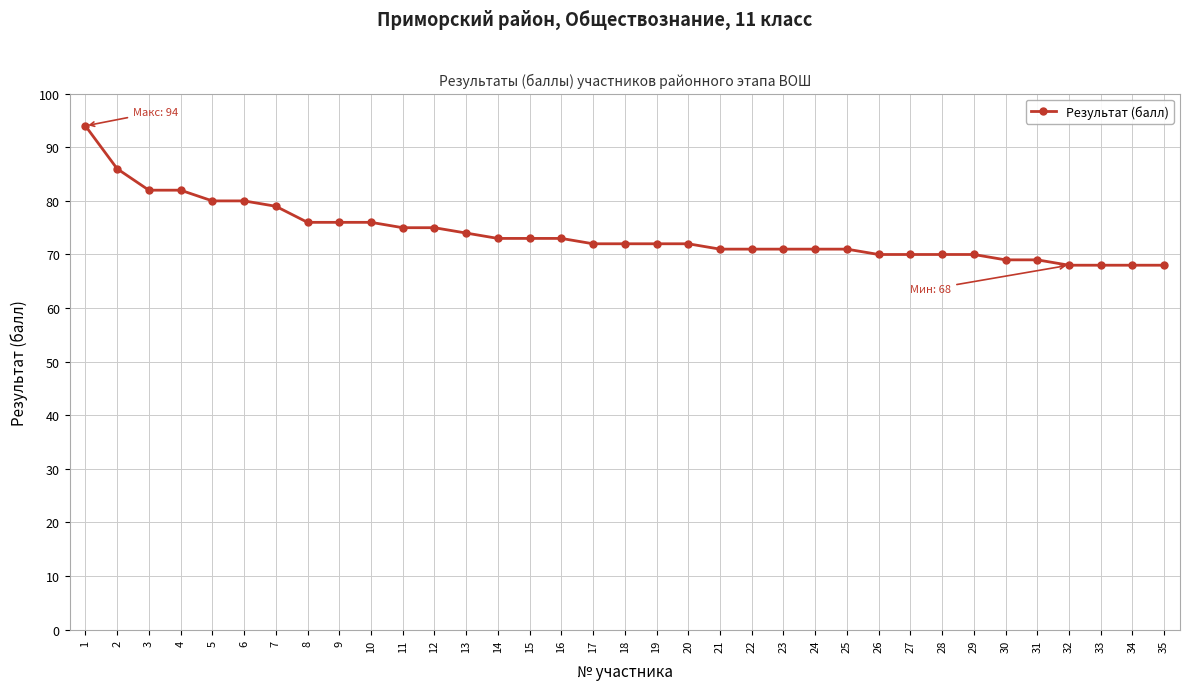

What is the value of the 13th point from the left?

74